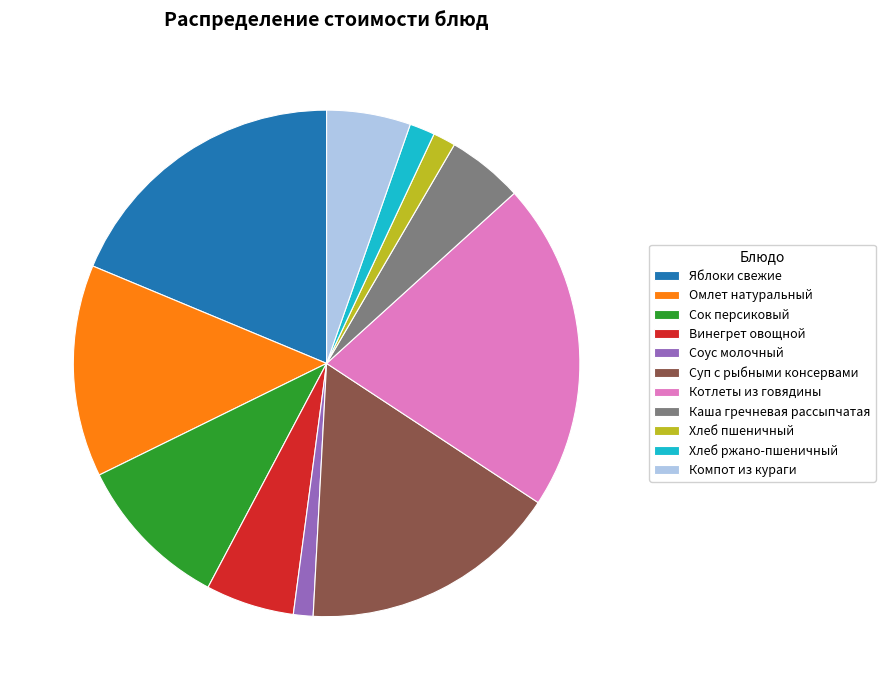

Which slice is the largest?

Котлеты из говядины